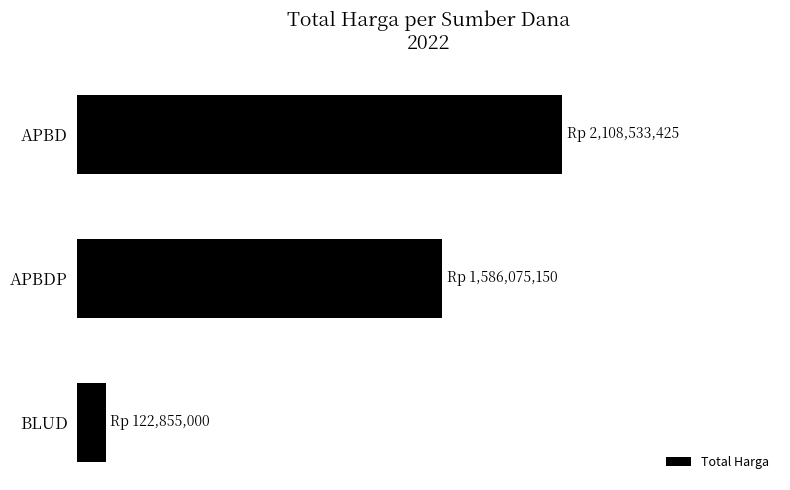

Does the chart contain any negative values?

No